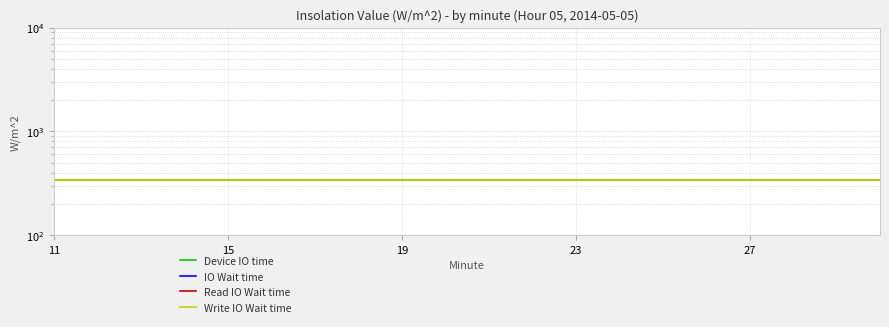

Reading right to left, what are all the values shown in this chart?

Device IO time: 338	338	338	338	338	338	338	338	338	338	338	338	338	338	338	338	338	338	338	338
IO Wait time: 0	0	0	0	0	0	0	0	0	0	0	0	0	0	0	0	0	0	0	0
Read IO Wait time: 0	0	0	0	0	0	0	0	0	0	0	0	0	0	0	0	0	0	0	0
Write IO Wait time: 338	338	338	338	338	338	338	338	338	338	338	338	338	338	338	338	338	338	338	338